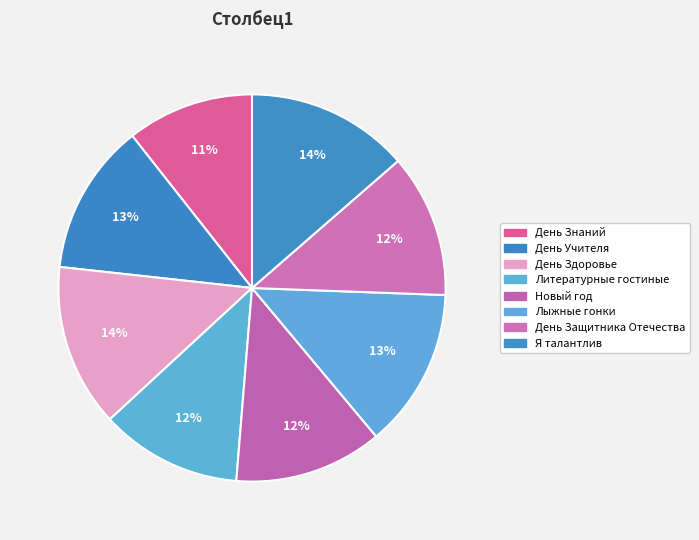

How many segments does this pie chart have?

8